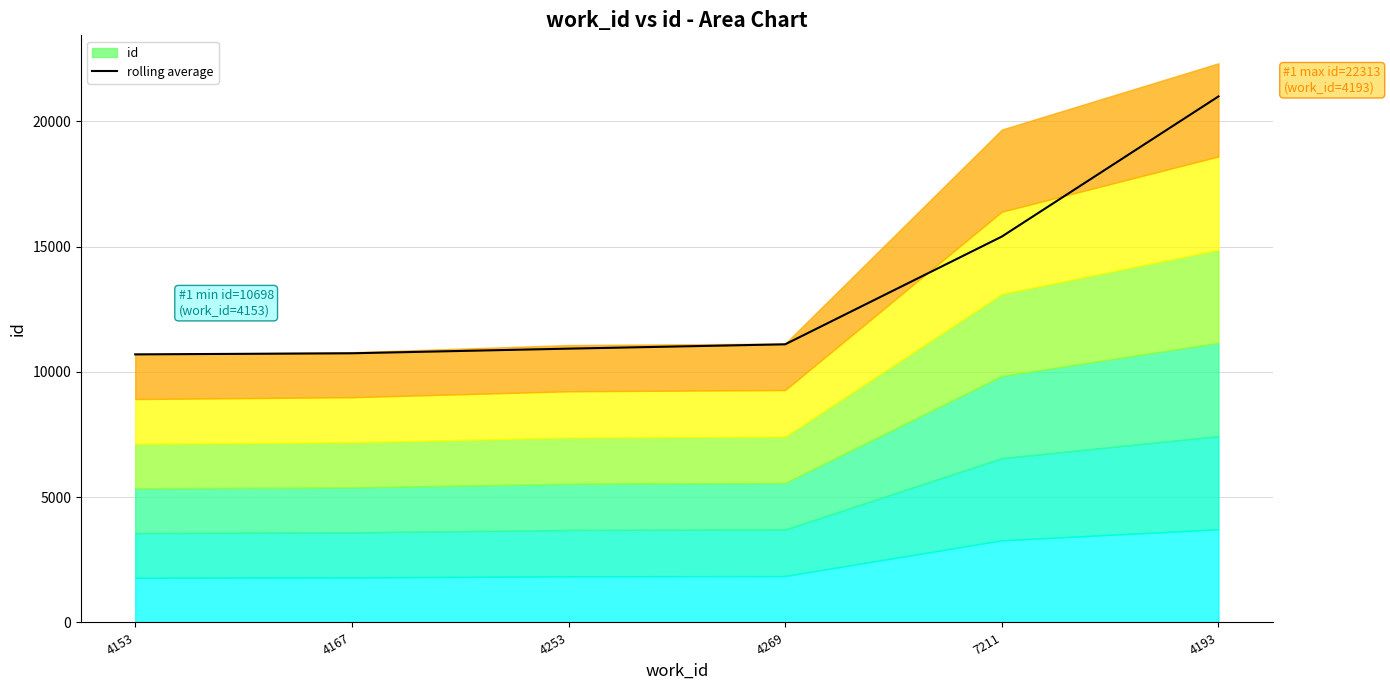

What is the label of the 5th point from the right?

4167